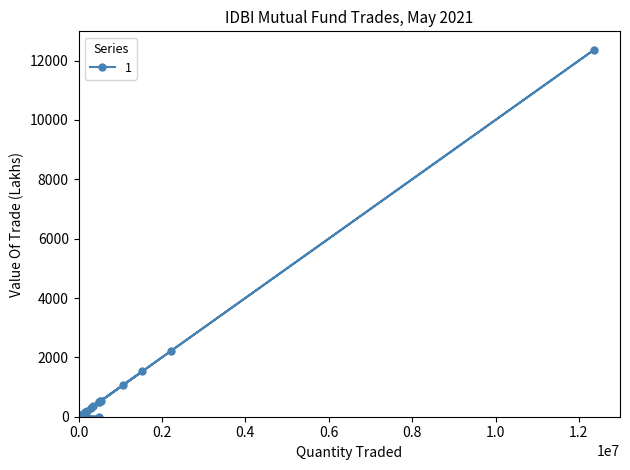

What is the value of the 12th point from the left?

491.9